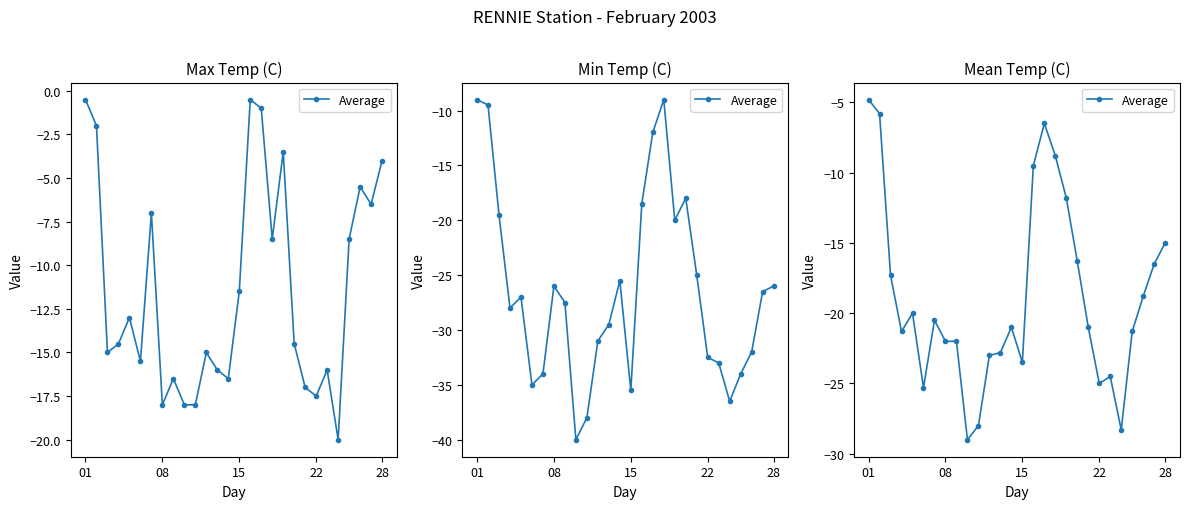

True or false: the data has more than 1 interior local peaks.

True